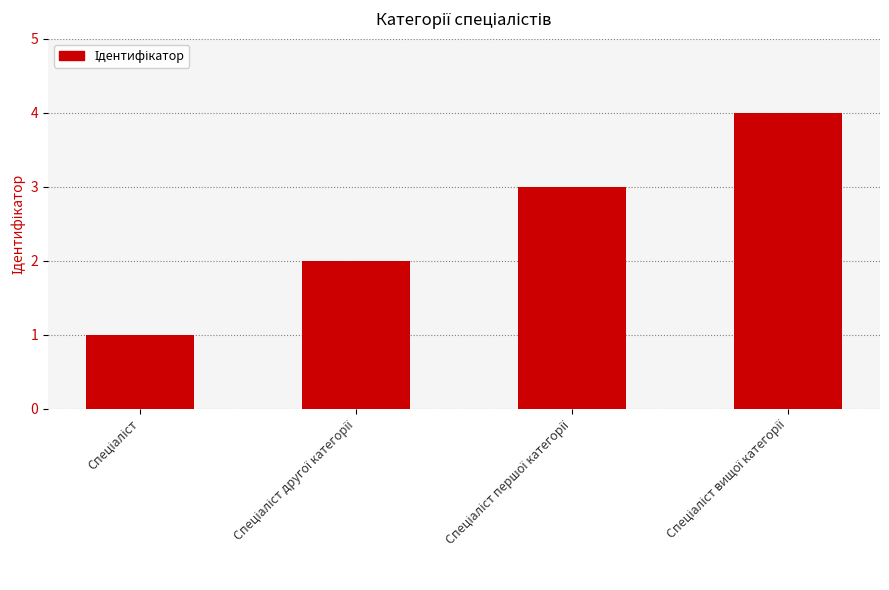

What is the sum of all values?

10